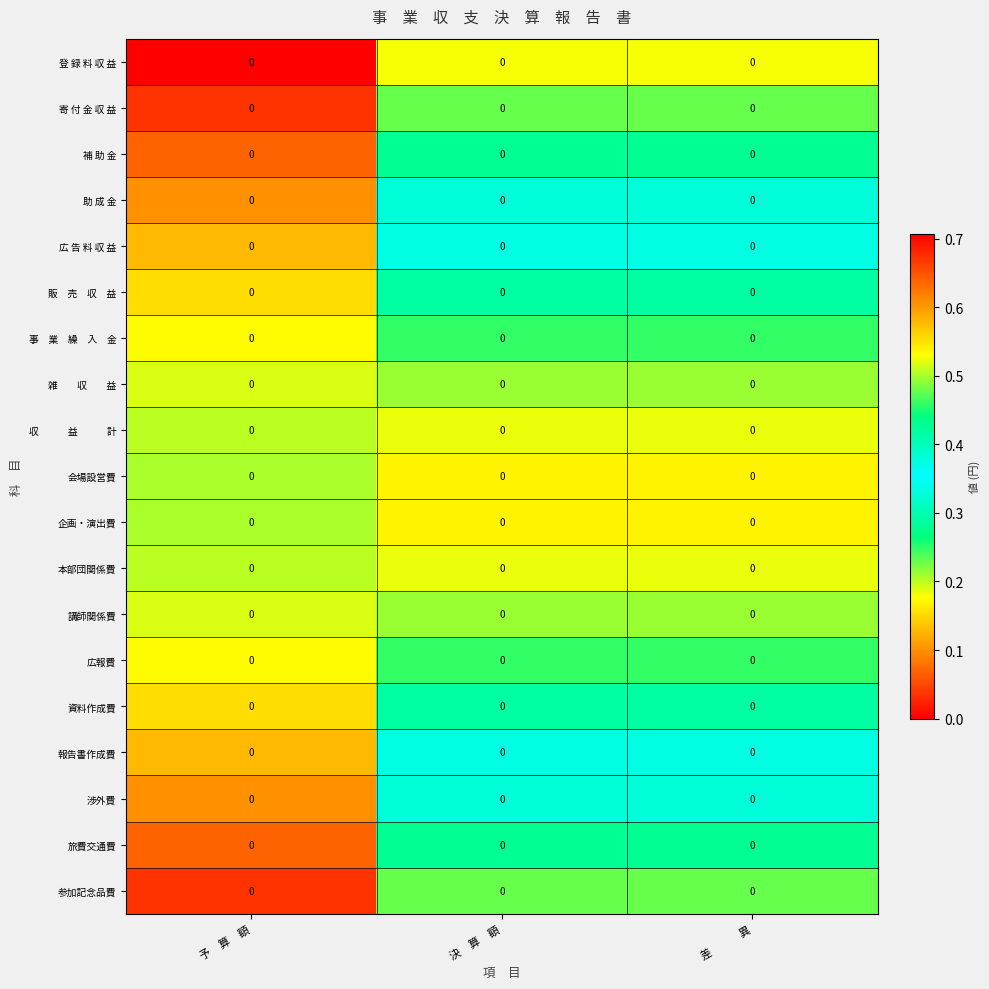

Between 差　　　異 and 決　算　額, which is larger?

差　　　異